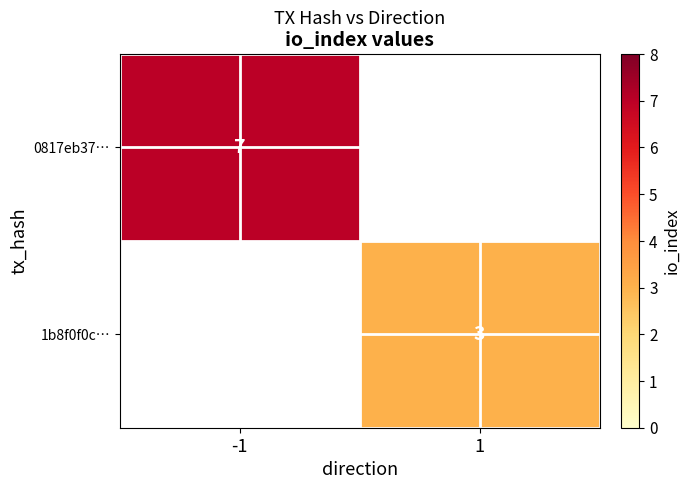

Is the value of 1b8f0f0c… at 1 greater than the value of 0817eb37… at -1?

No